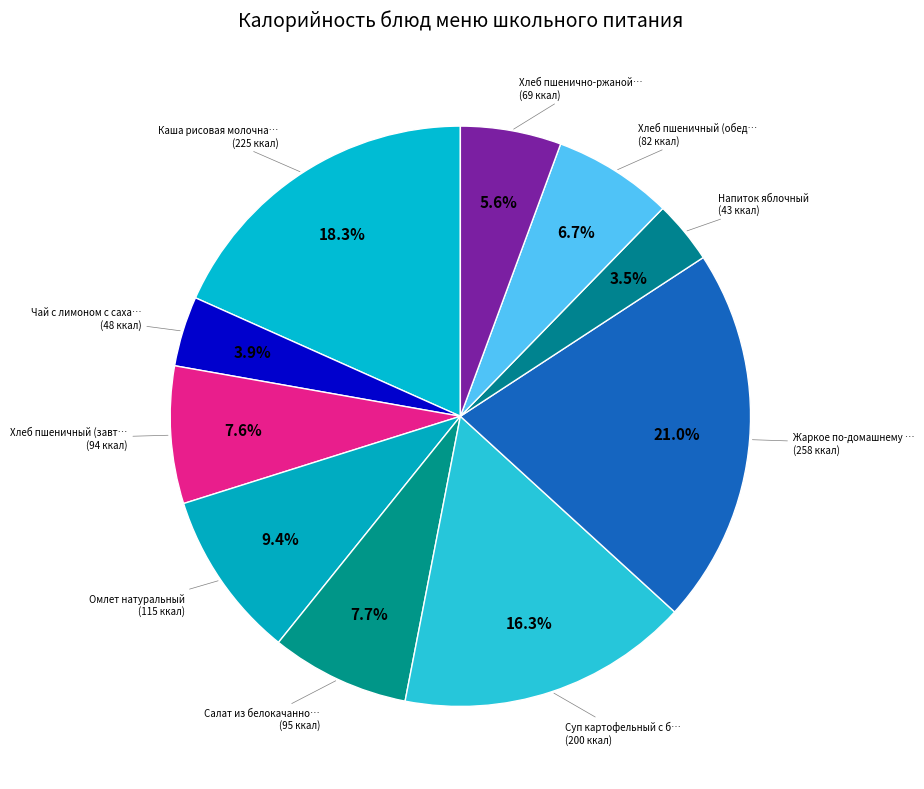

Which category has the smallest portion of the pie?

Напиток яблочный